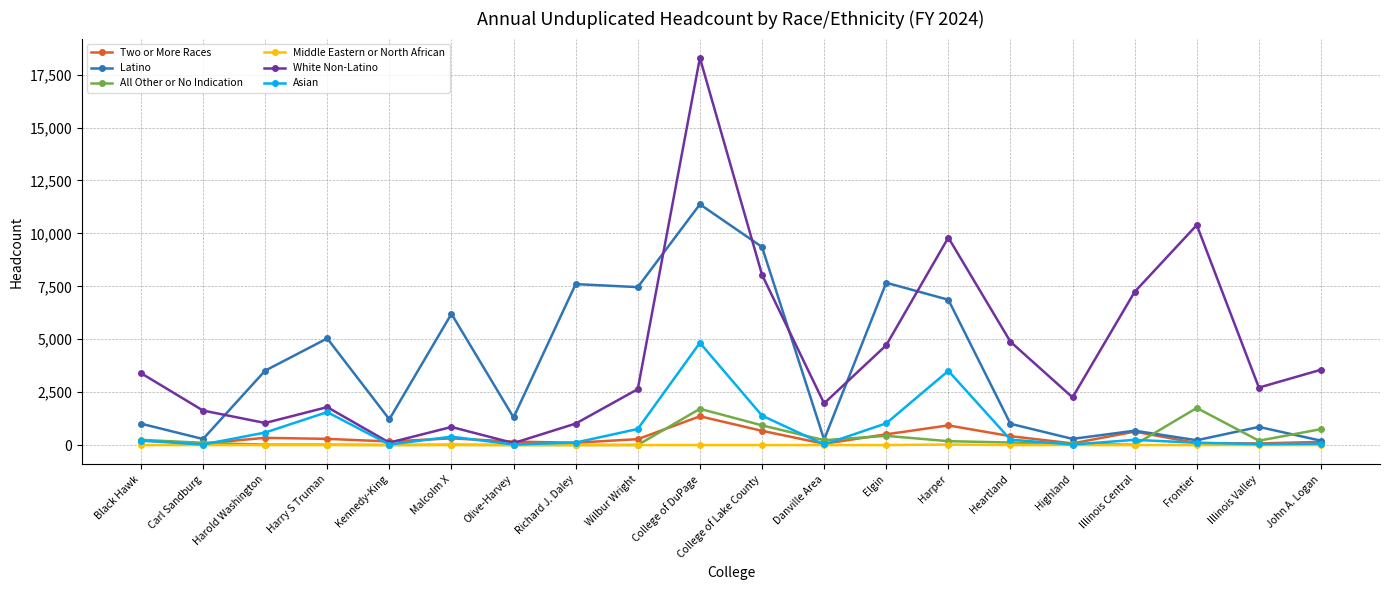

What is the sum of all Middle Eastern or North African values?

27